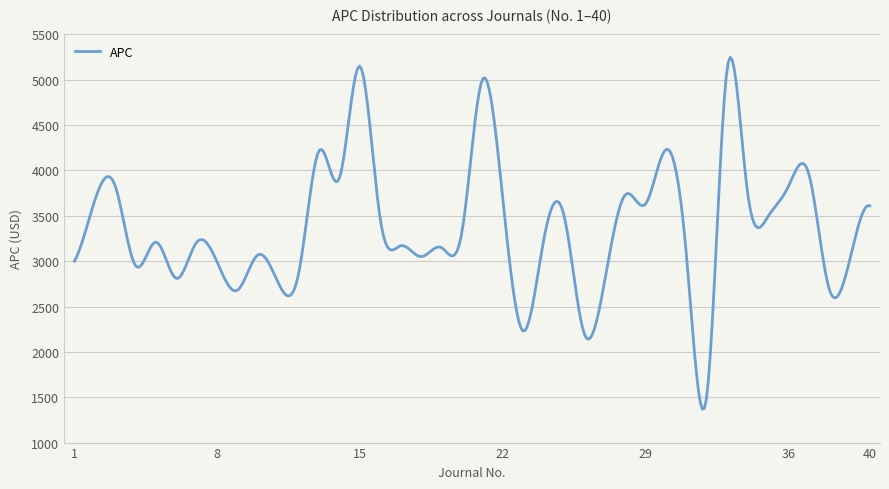

What is the minimum value shown in the chart?

1368.3